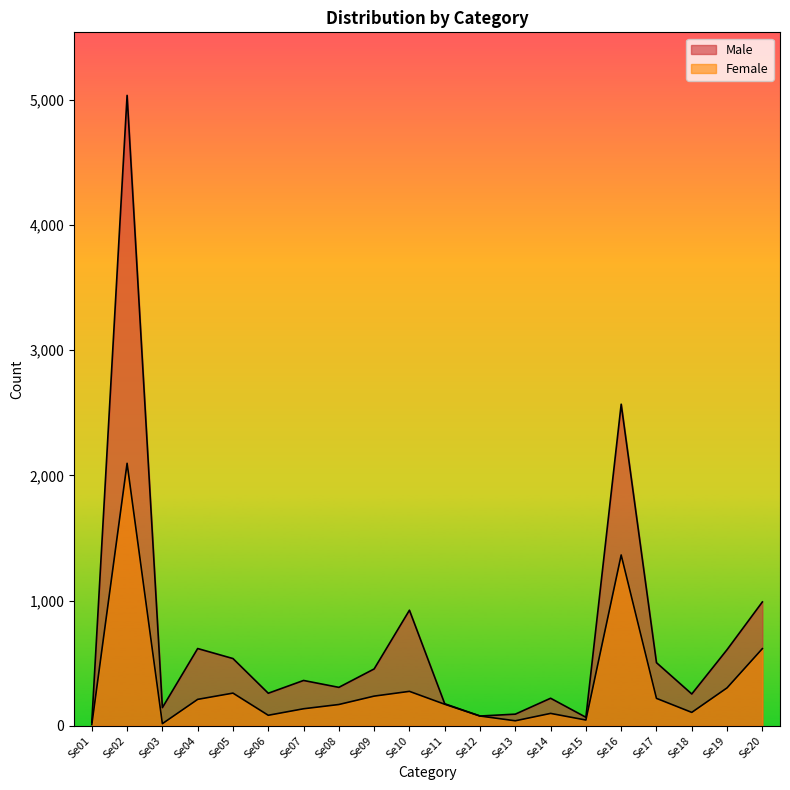

True or false: Female and Male intersect in this chart.

False